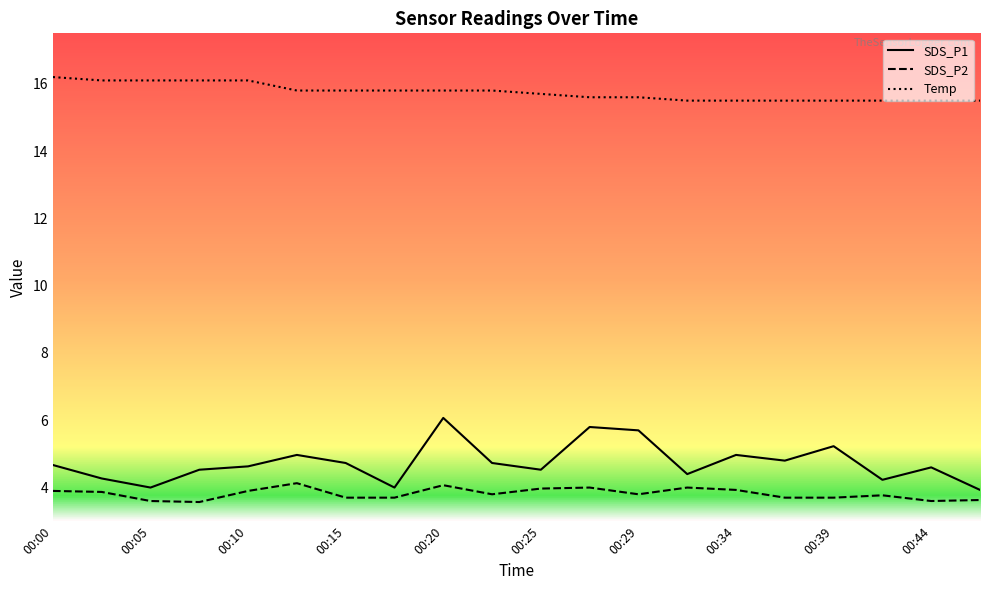

True or false: Temp and SDS_P1 cross at least once.

False